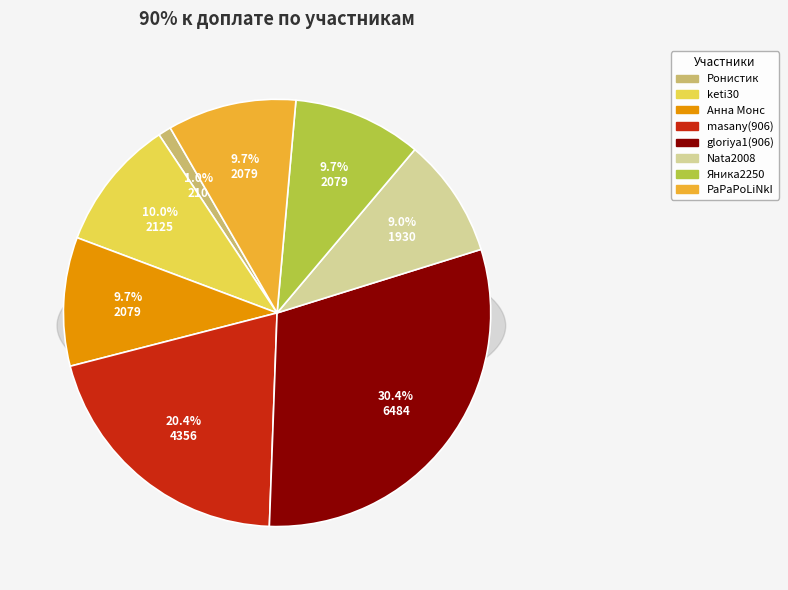

Which slice is the largest?

gloriya1(906)